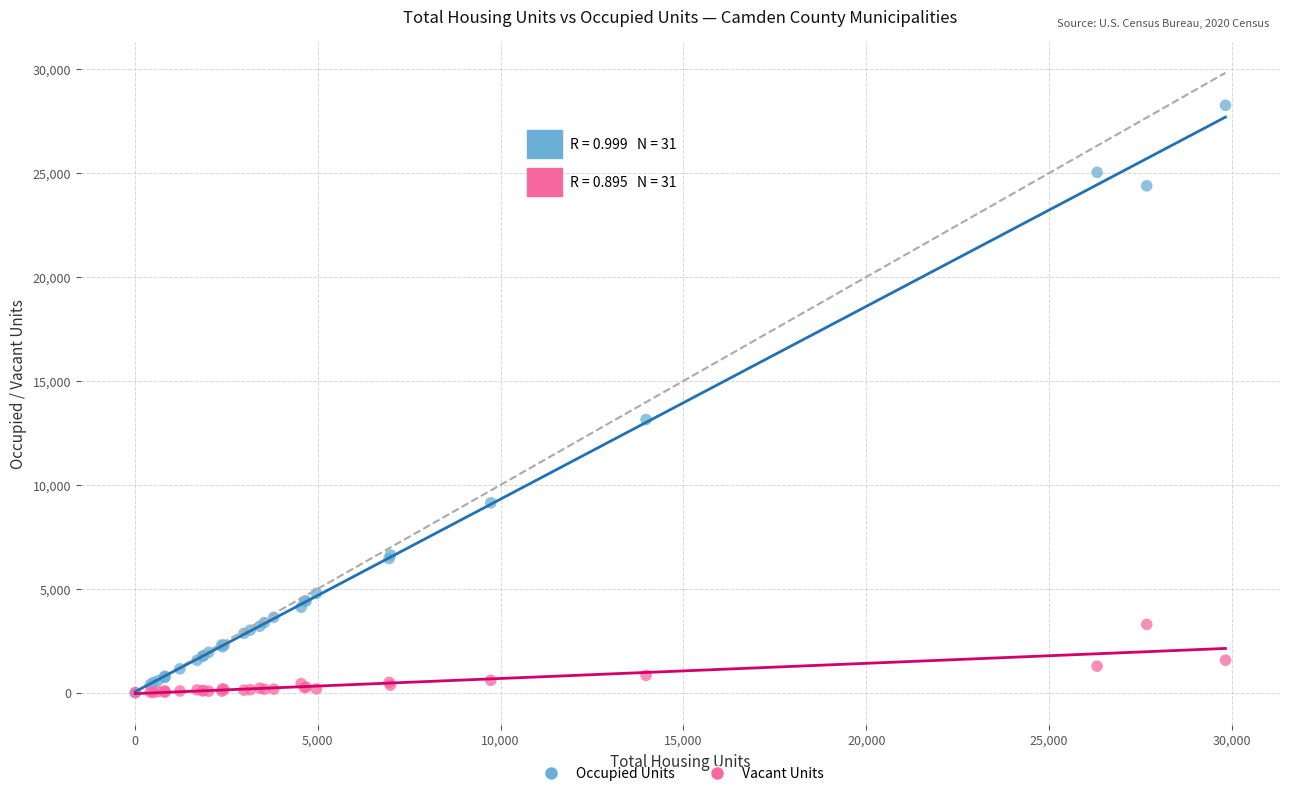

In the Occupied Units series, what Y value is closest to 14133?

13145